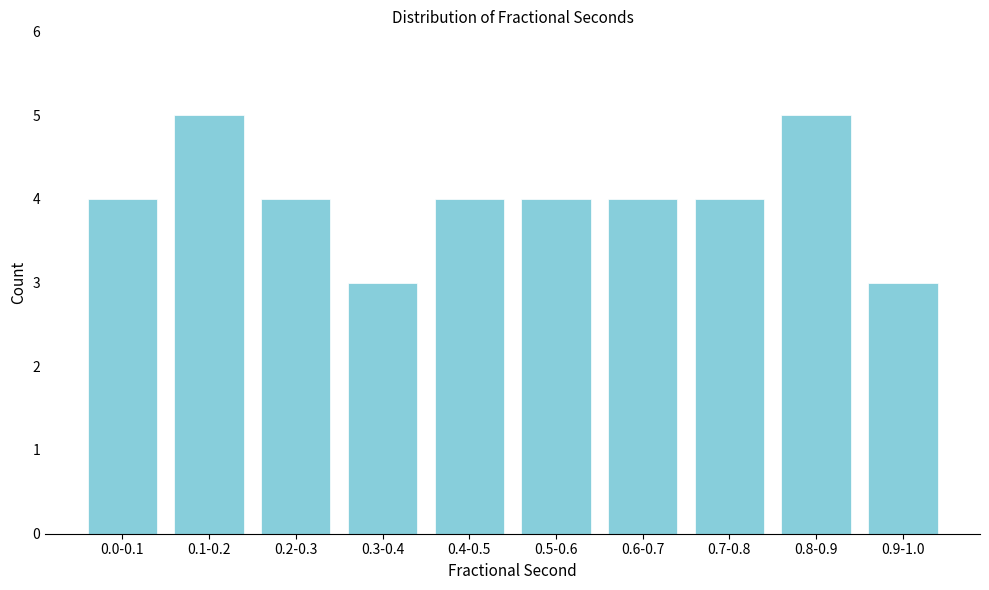

Reading left to right, list all the values displayed in this chart.

4	5	4	3	4	4	4	4	5	3